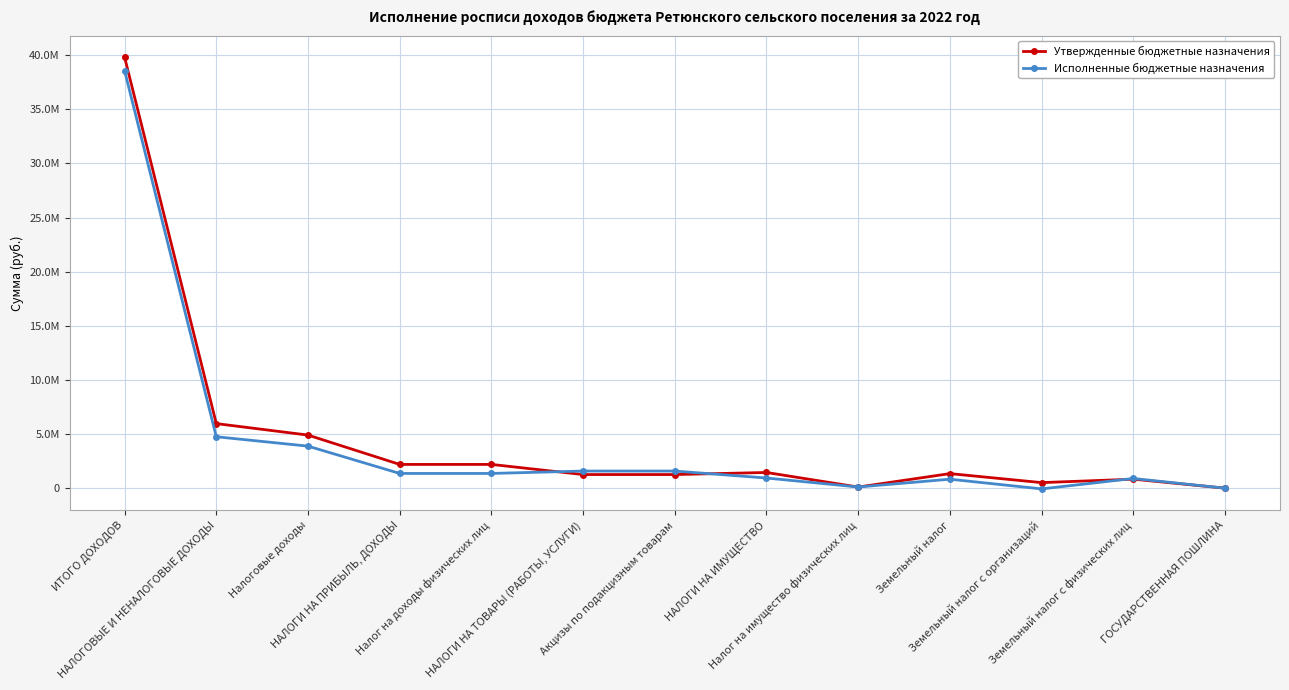

What is the total value across all series at Налоговые доходы?

8786597.1